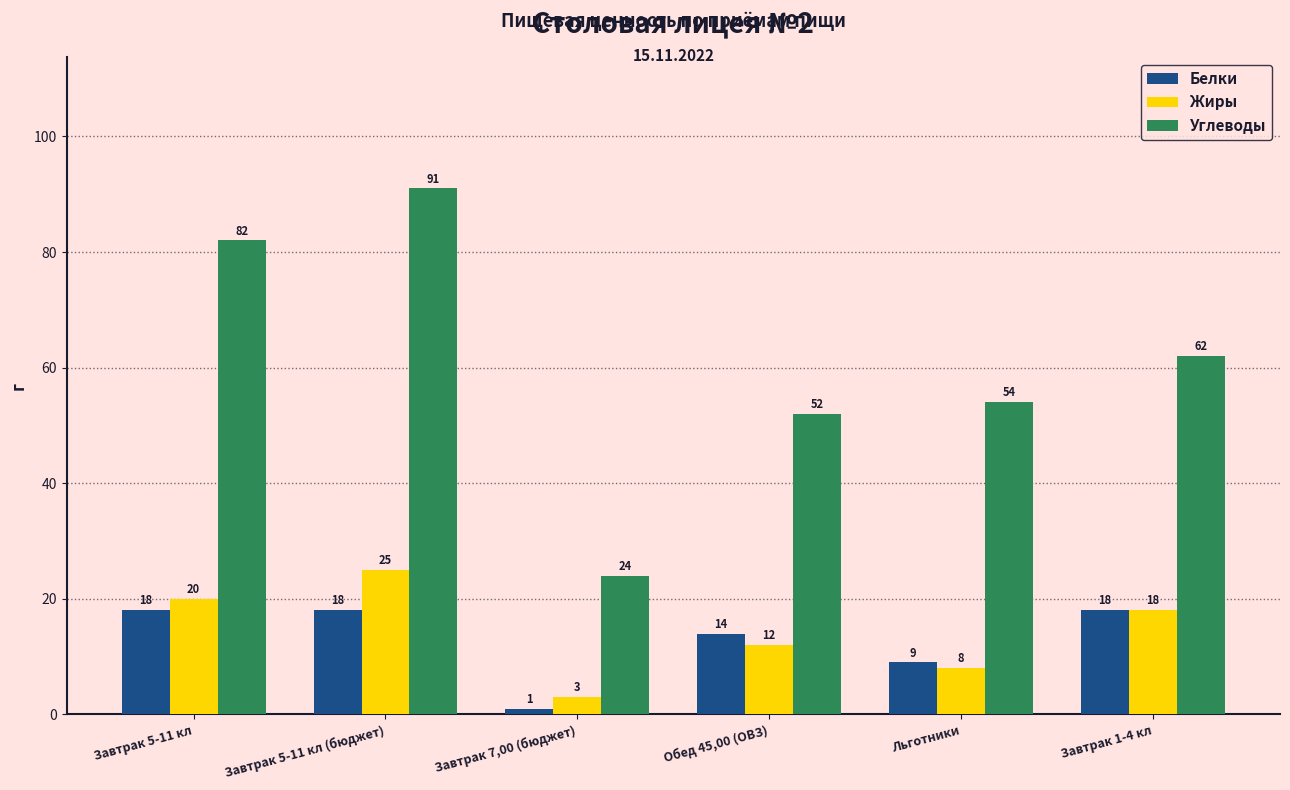

Is it true that Углеводы equals 36 at Обед 45,00 (ОВЗ)?

False